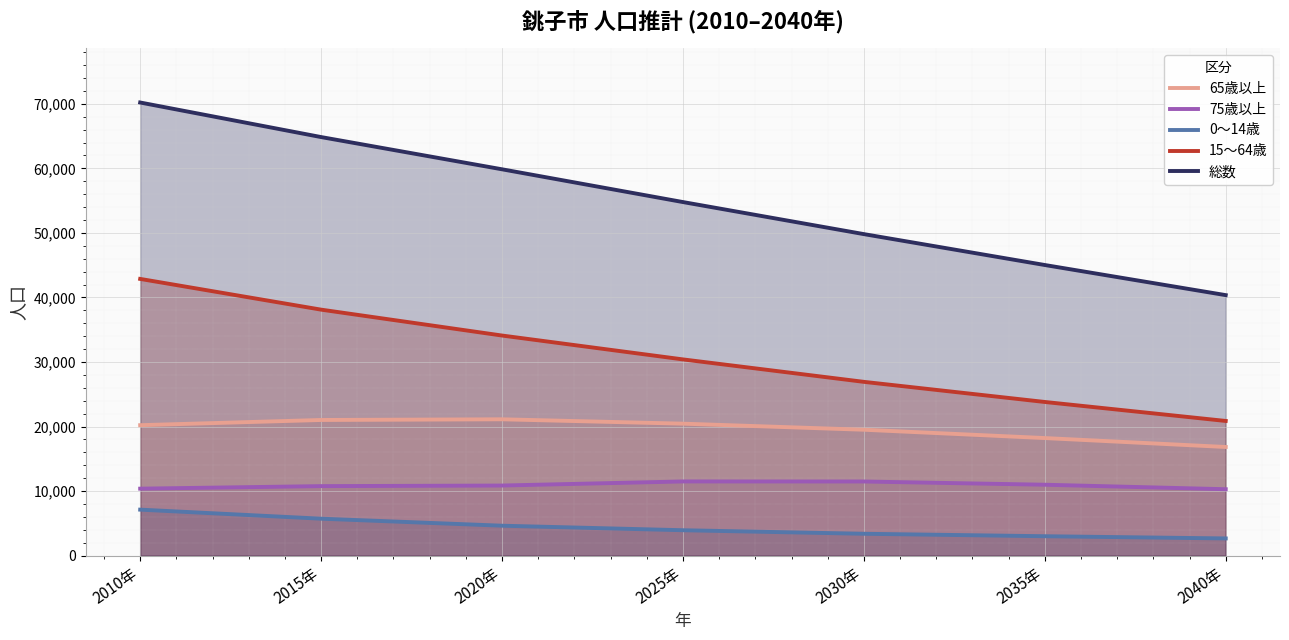

What is the highest value of the 65歳以上 series?

21124